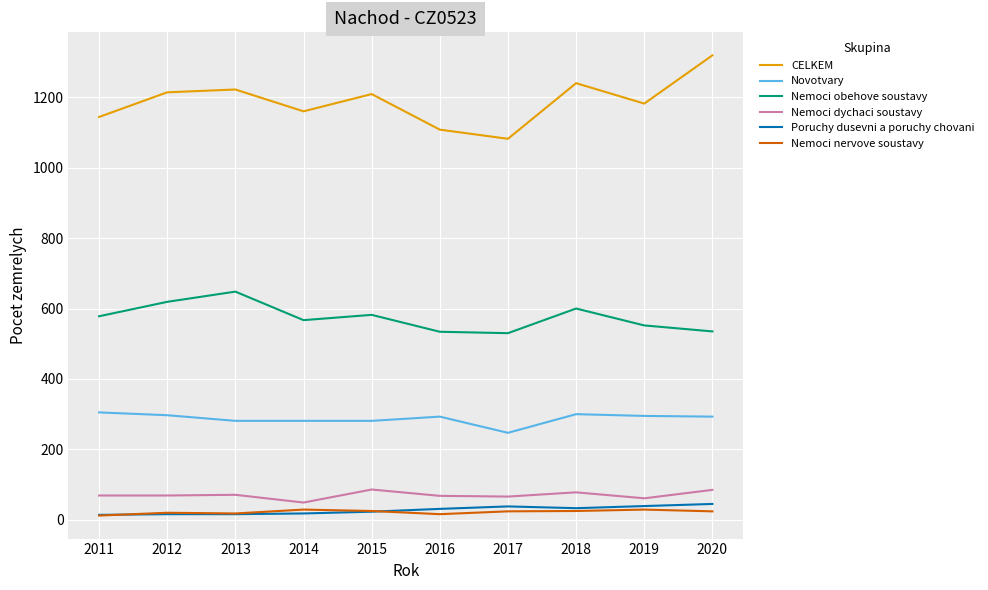

What is the total value across all series at 2017?

1987